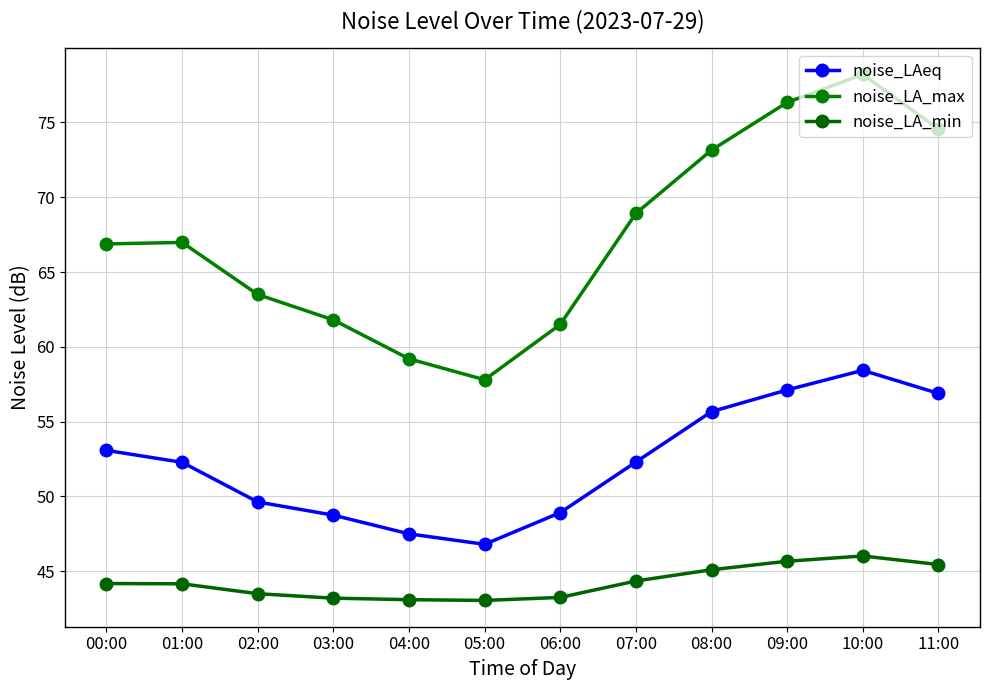

Which series has the widest spread of values?

noise_LA_max